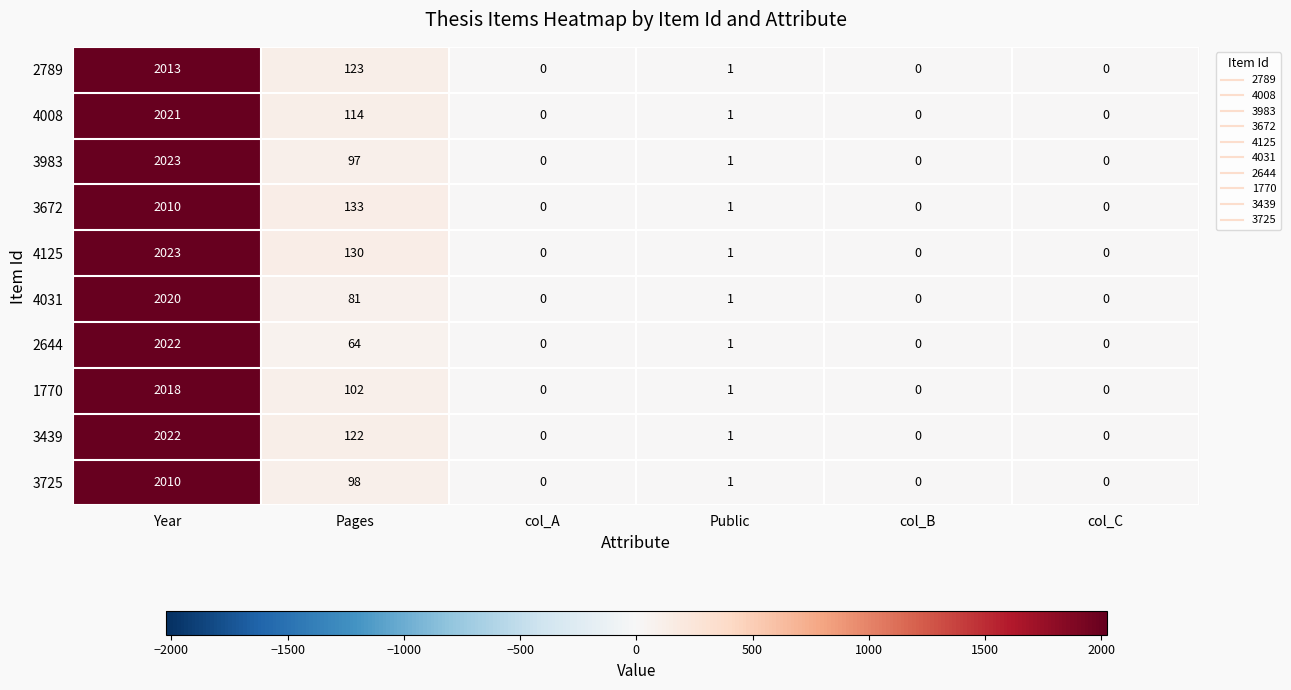

At how many categories does at least one series exceed 379?

1